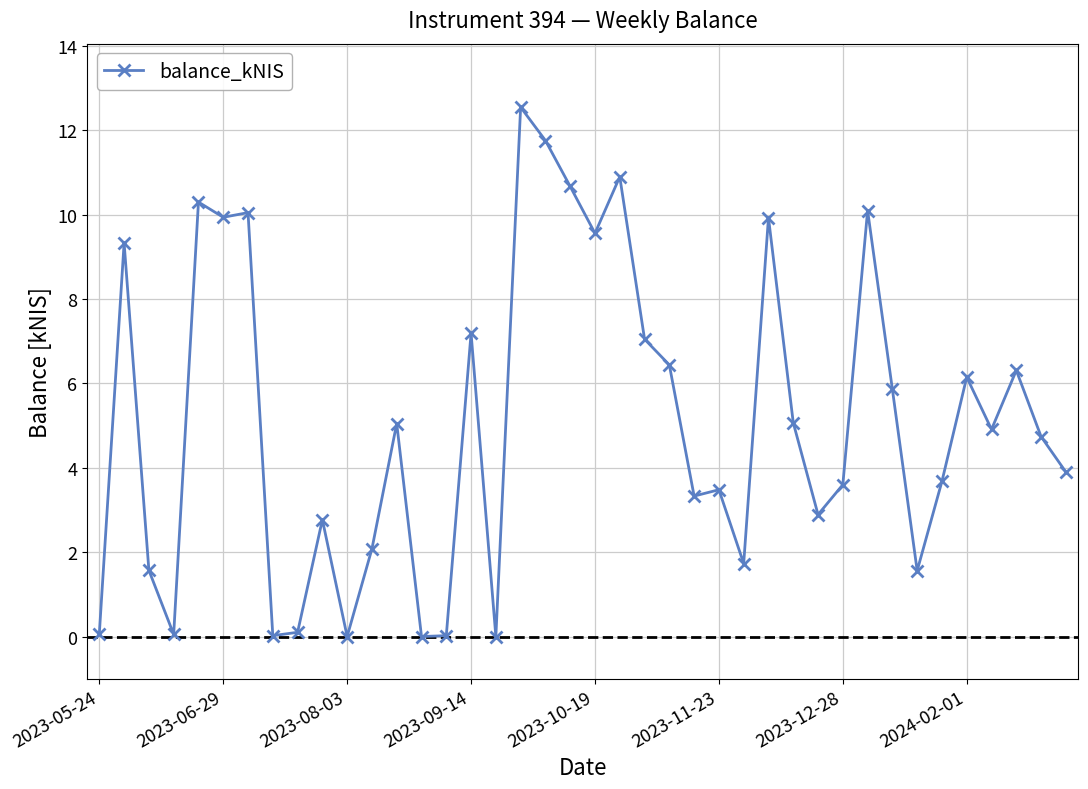

Count the number of values greater than 4.

21